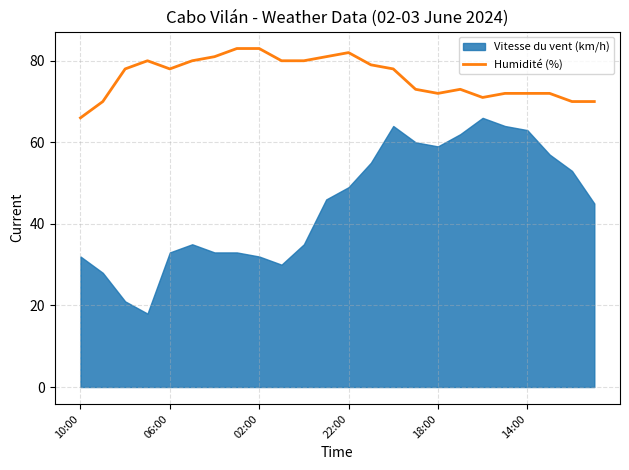

The value of Humidité (%) at 10:00 is 14. True or false?

False